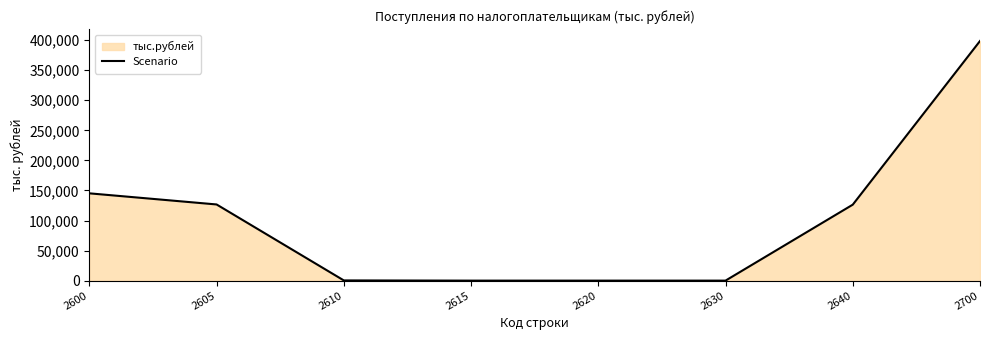

True or false: the data shows 0 at 2630.

True